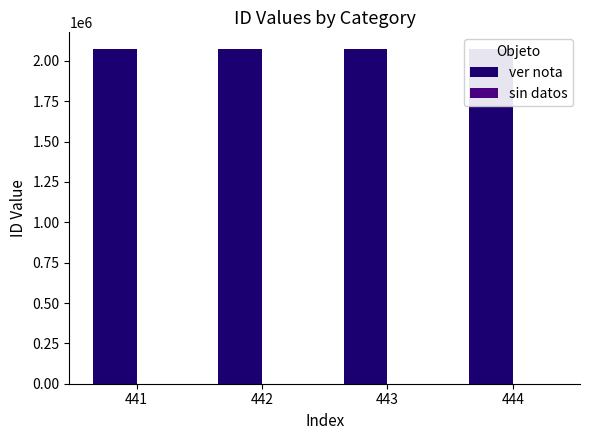

True or false: ver nota has a value of 3529608 at 442.

False